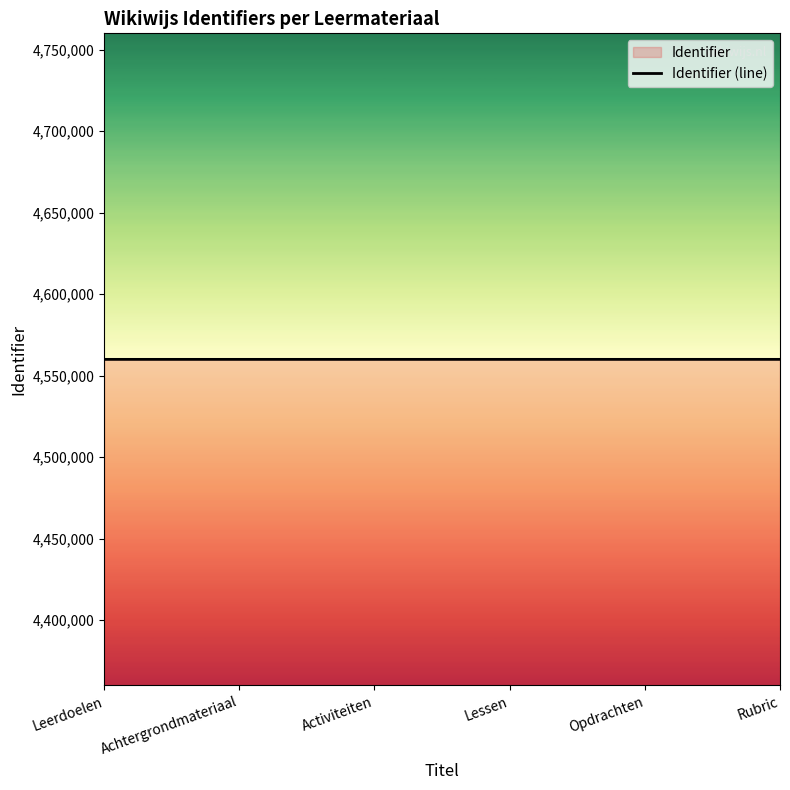

The chart shows a value of 3063096 at Achtergrondmateriaal. True or false?

False